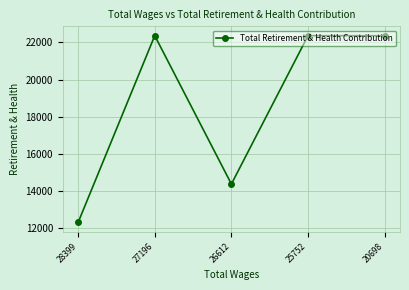

True or false: the data shows 24943 at 26612.

False